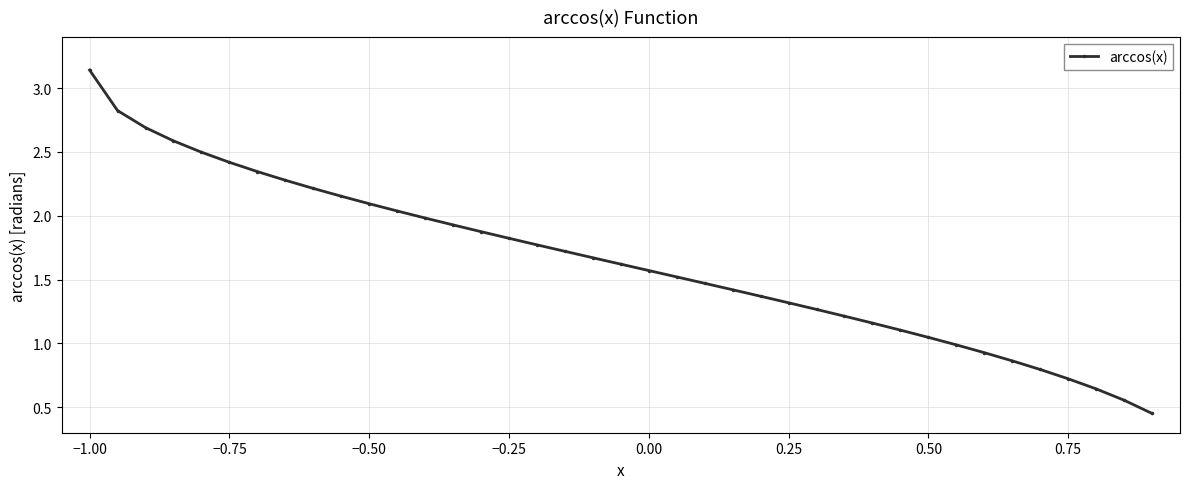

What is the sum of all values?

64.1